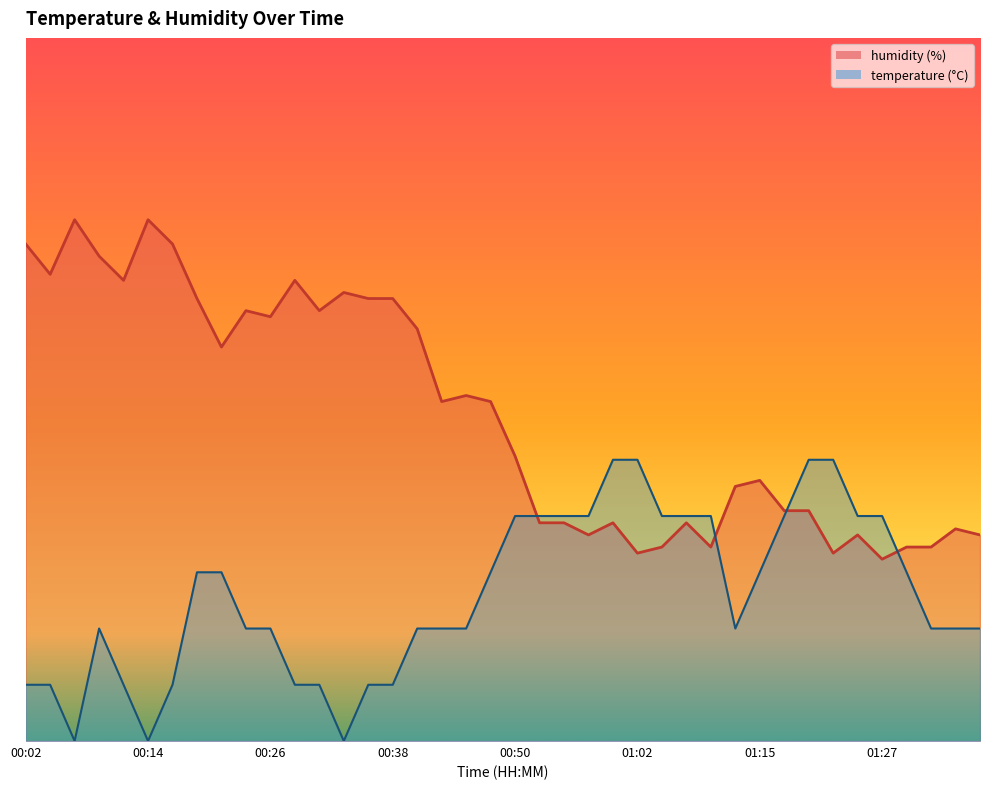

What is the difference between the highest and lowest values at 01:34?

1.6